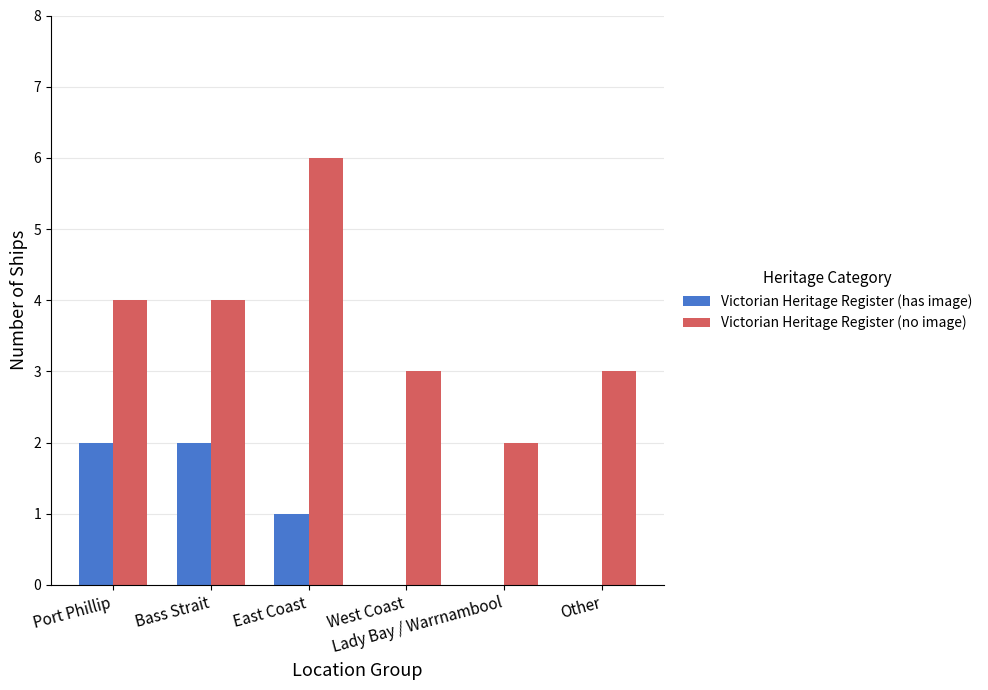

How many data points does each series have?

6